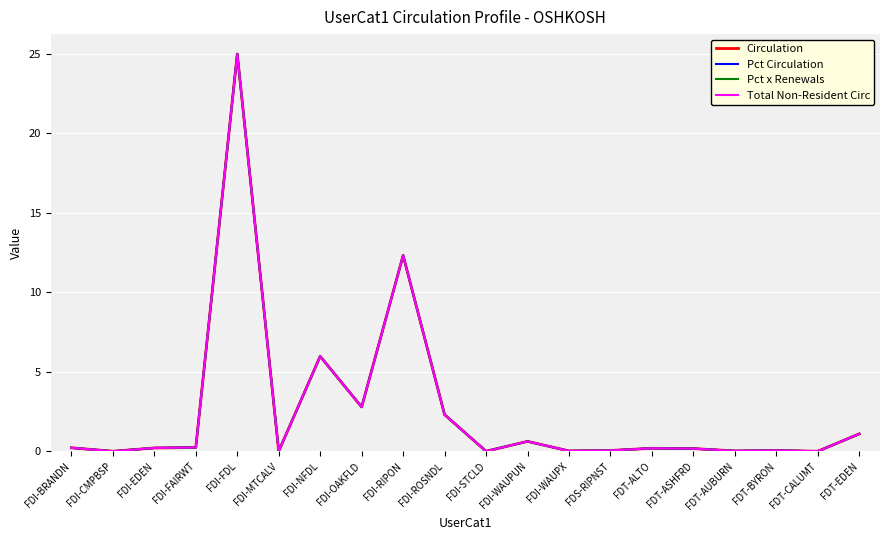

Is this an area chart (filled region under the line)?

No